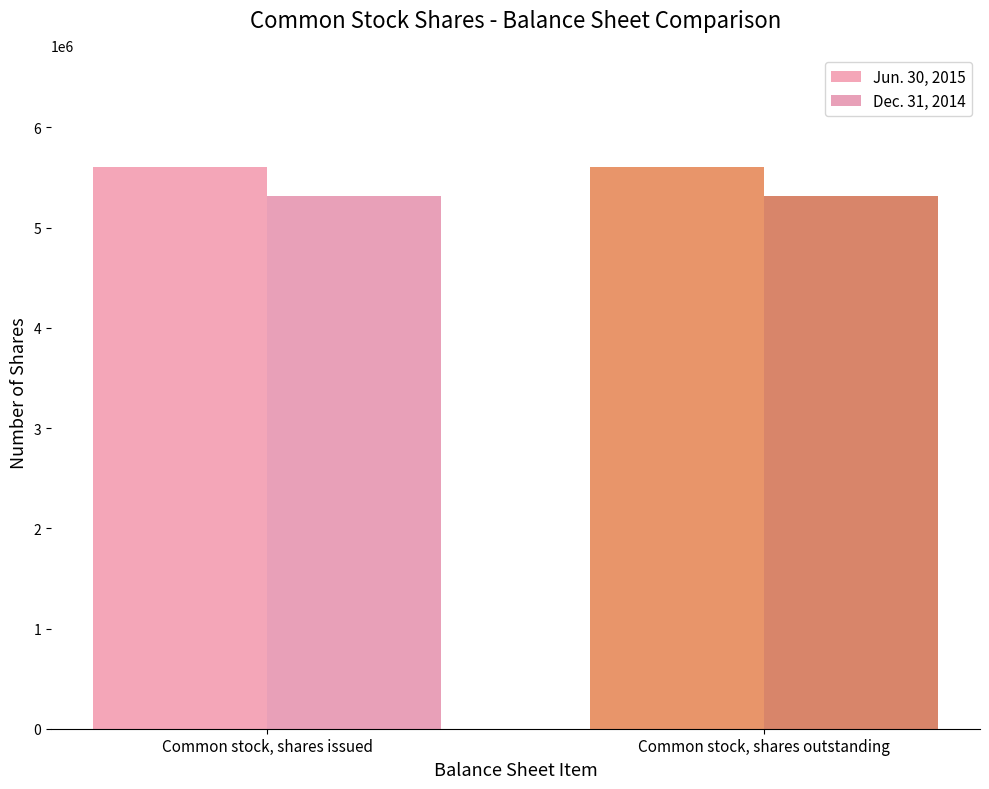

What is the total value across all series at Common stock, shares issued?

10915998